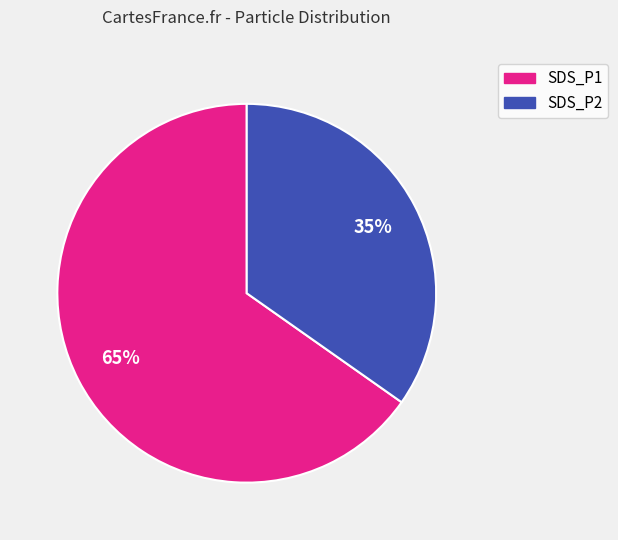

Approximately how many times larger is the value at SDS_P1 compared to SDS_P2?

1.9